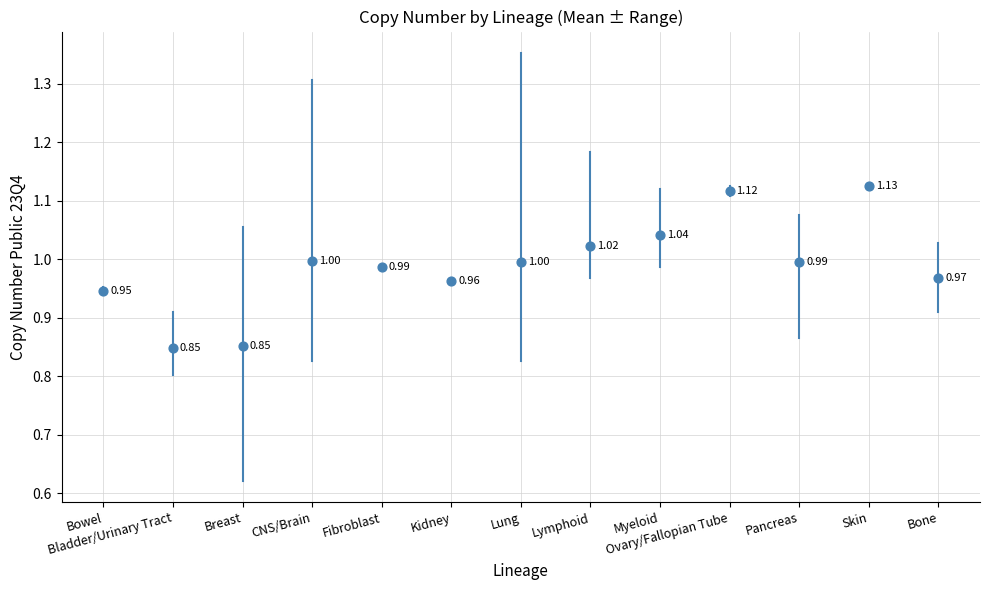

What is the range of Y values (max minus min)?

0.3